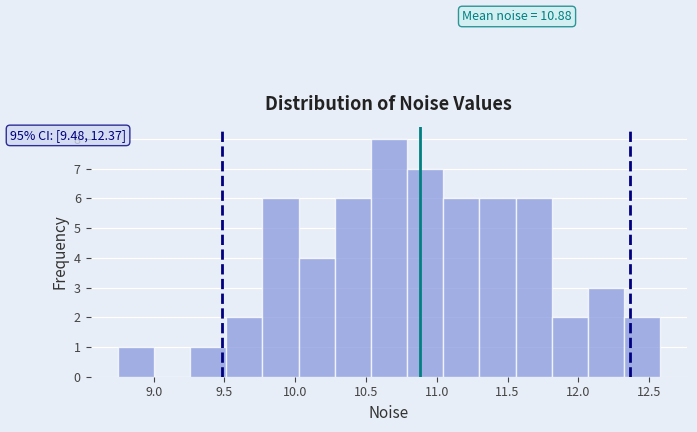

Over which range of the x-axis is the bar tallest?

10.55 to 10.80